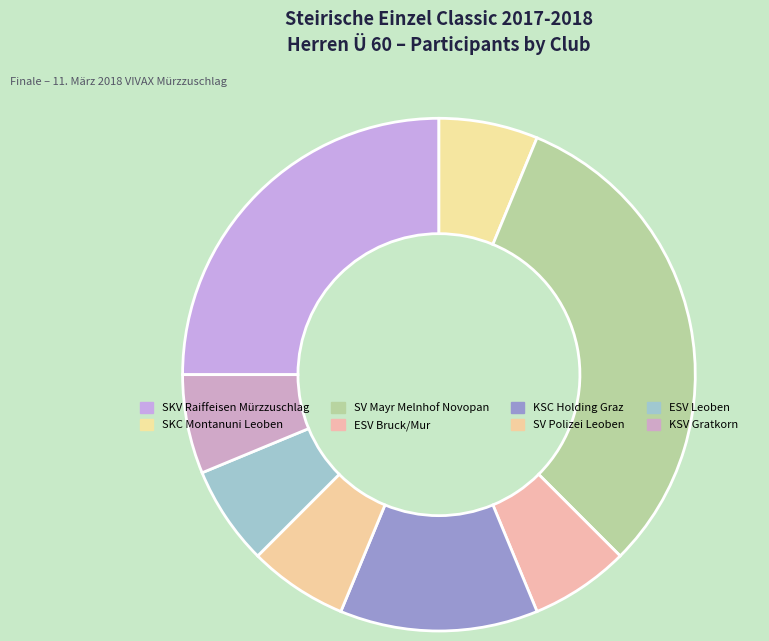

What percentage is the ESV Leoben slice, to the nearest percent?

6%